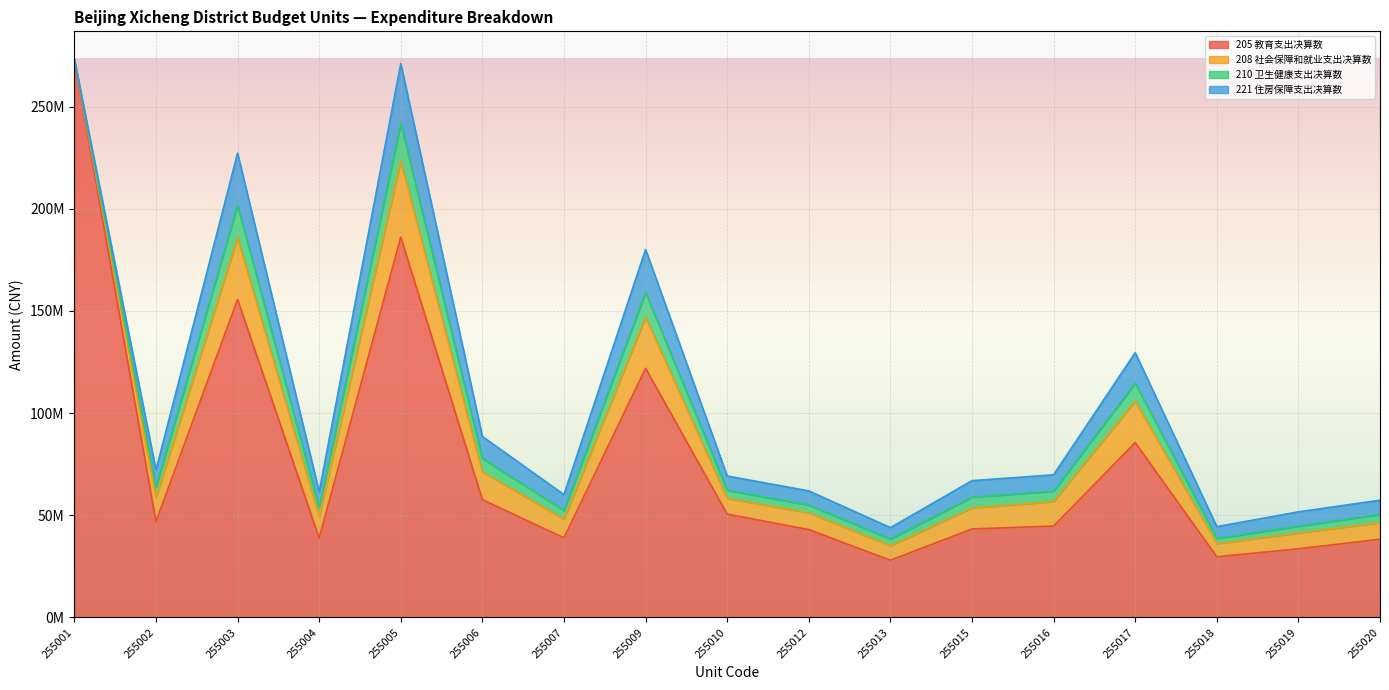

How many distinct data groups are displayed?

4